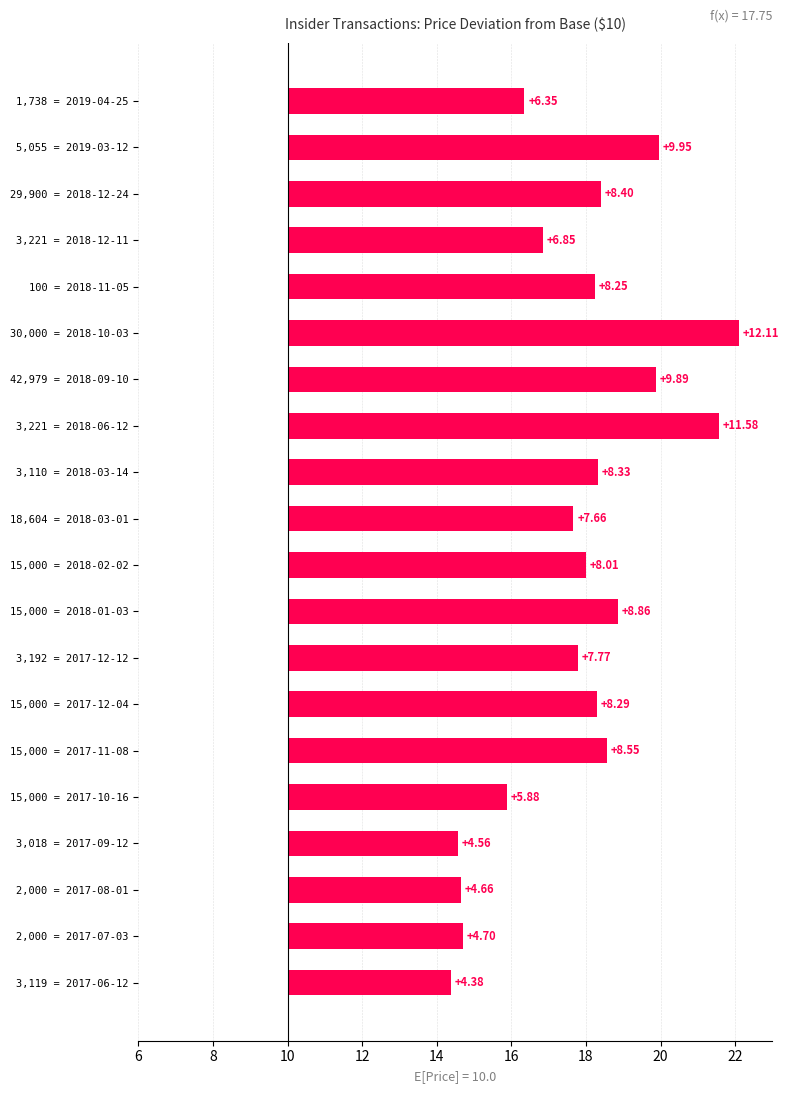

Approximately how many times larger is the value at 2,000 = 2017-08-01 compared to 42,979 = 2018-09-10?

0.5